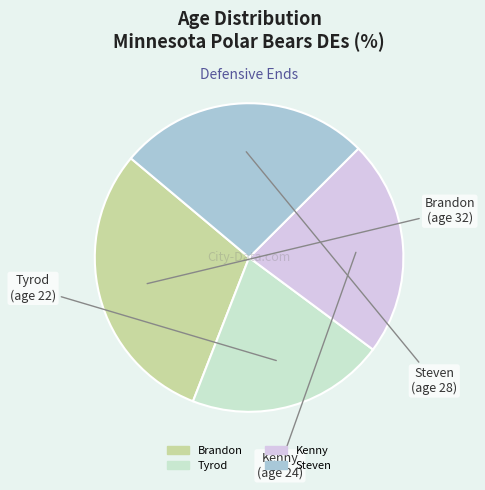

Between Tyrod and Steven, which is larger?

Steven